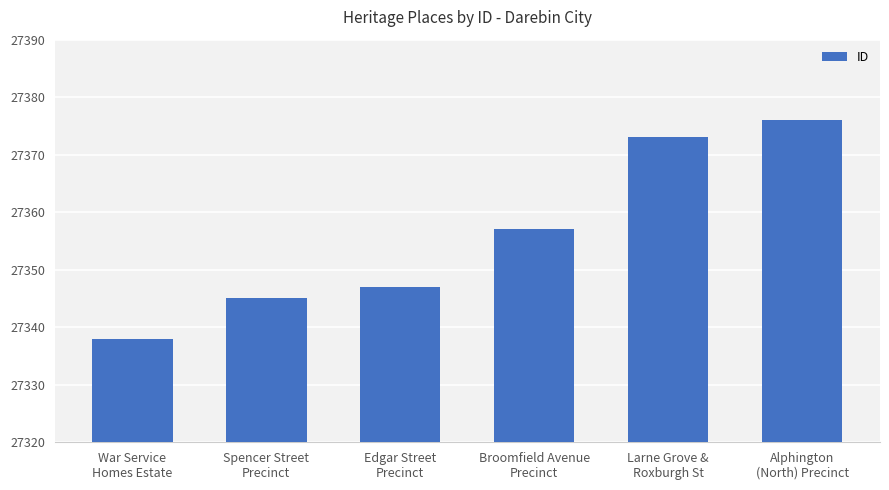

Which category has the lowest value across all series?

War Service
Homes Estate